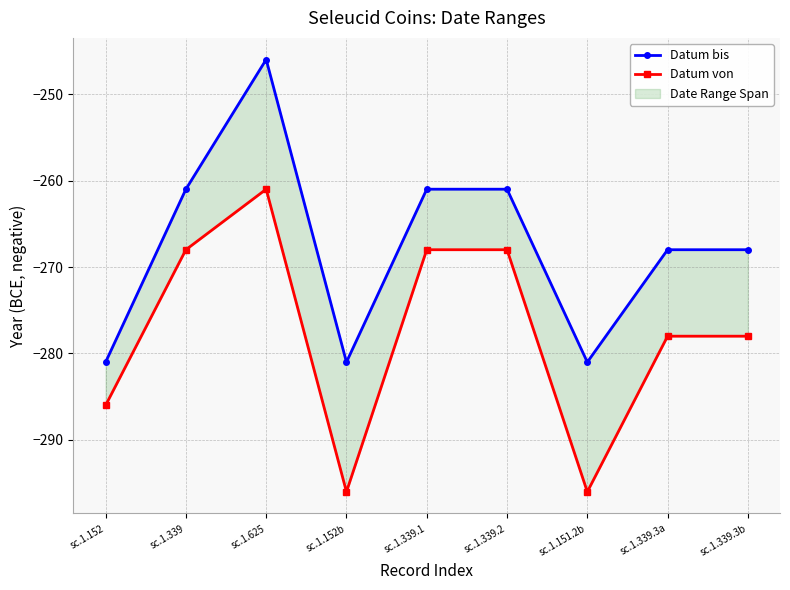

What is the average value of the Datum von series?

-278